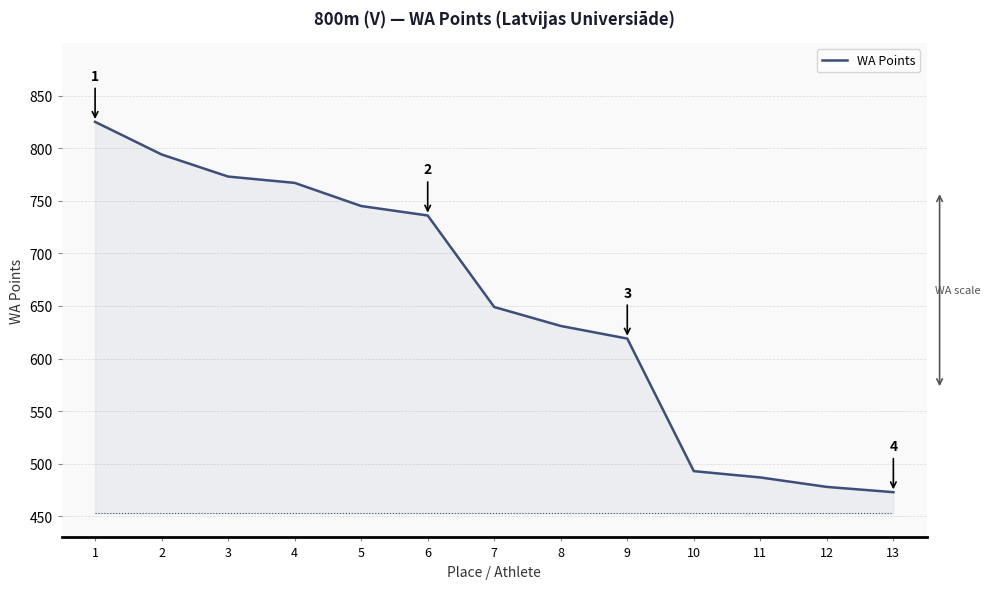

Count the number of categories in the chart.

13